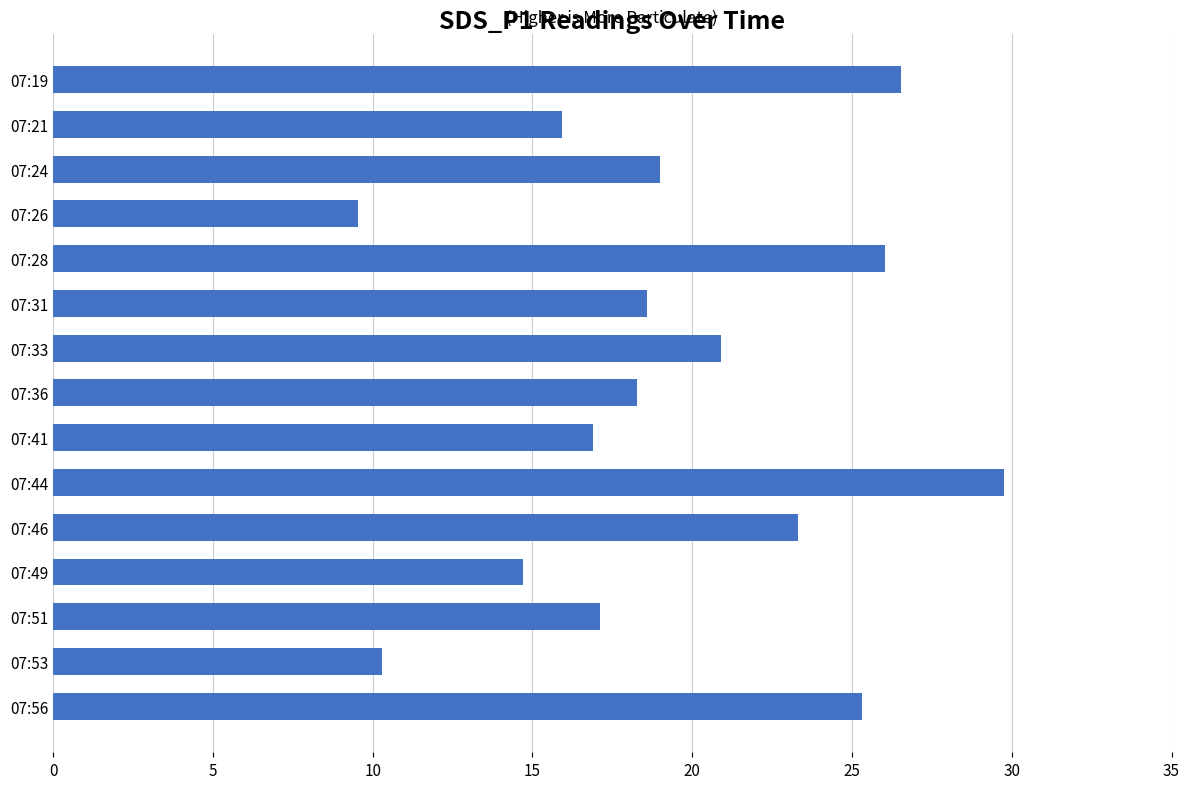

At which category does the chart reach its minimum across all series?

07:26